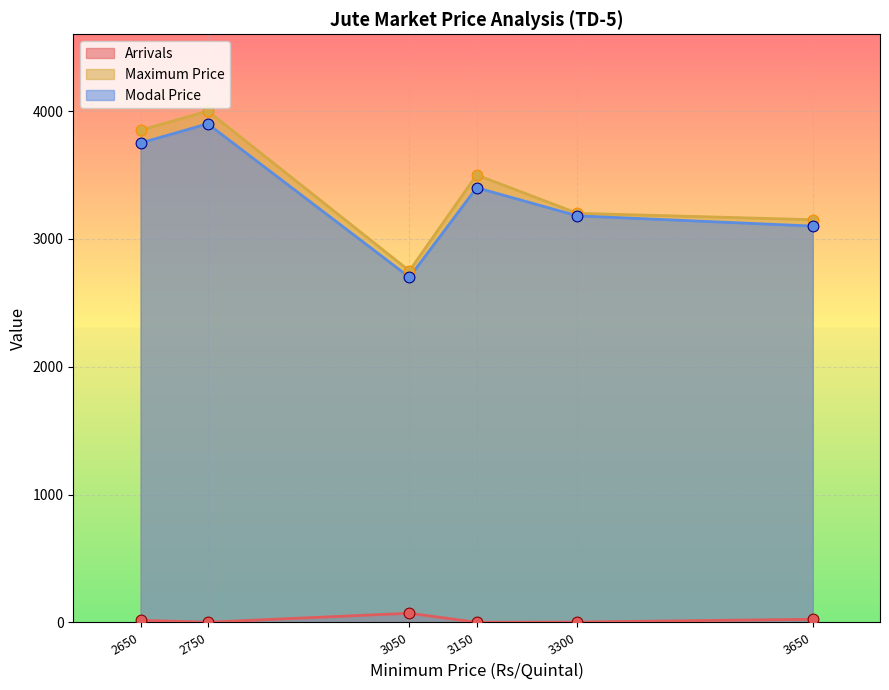

Which series contains the highest Y value?

Maximum Price